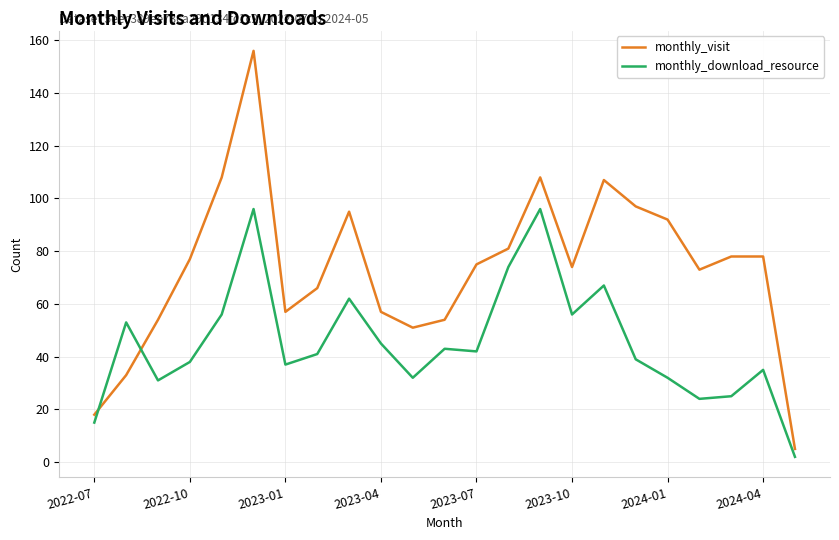

What is the difference between the maximum and minimum values in the monthly_download_resource series?

94